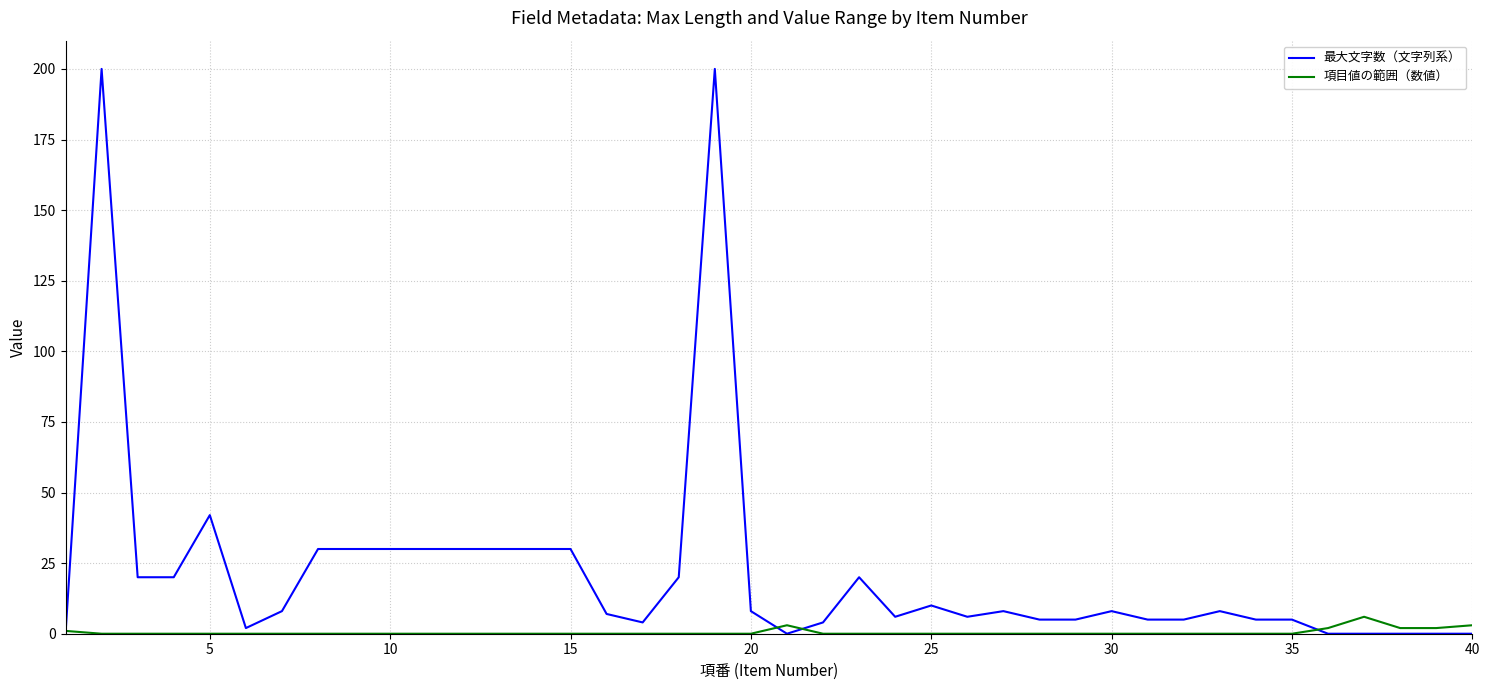

How many lines are shown in the chart?

2